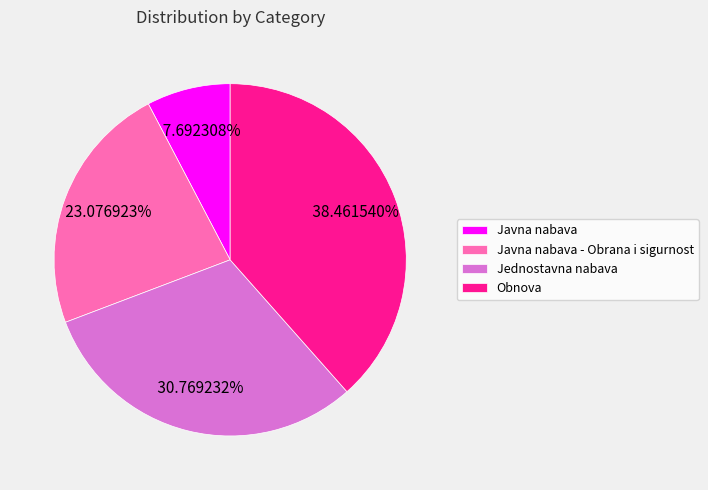

What percentage is the Jednostavna nabava slice, to the nearest percent?

31%